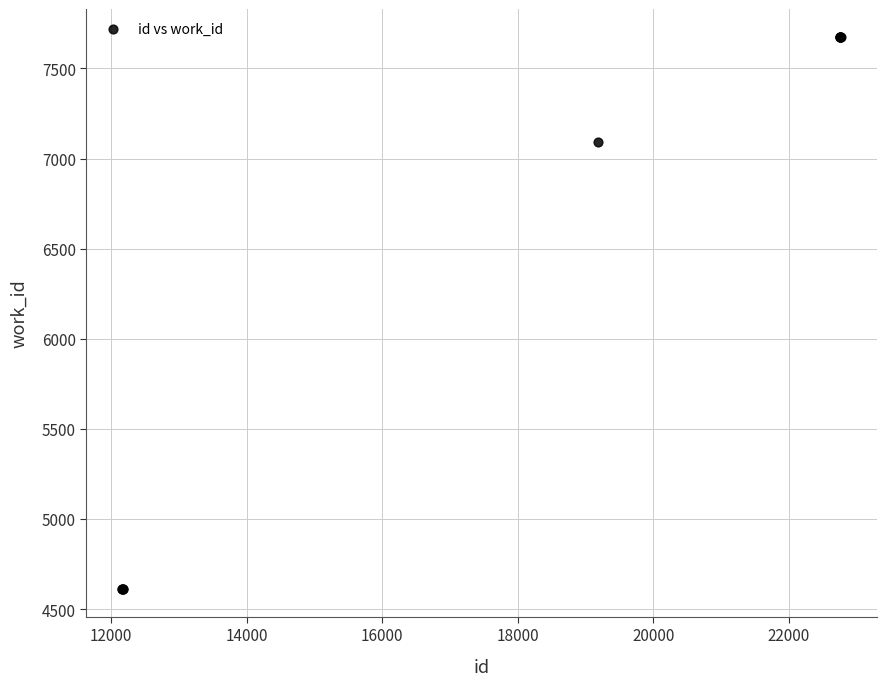

What Y value in the scatter plot is closest to 6144?

7095